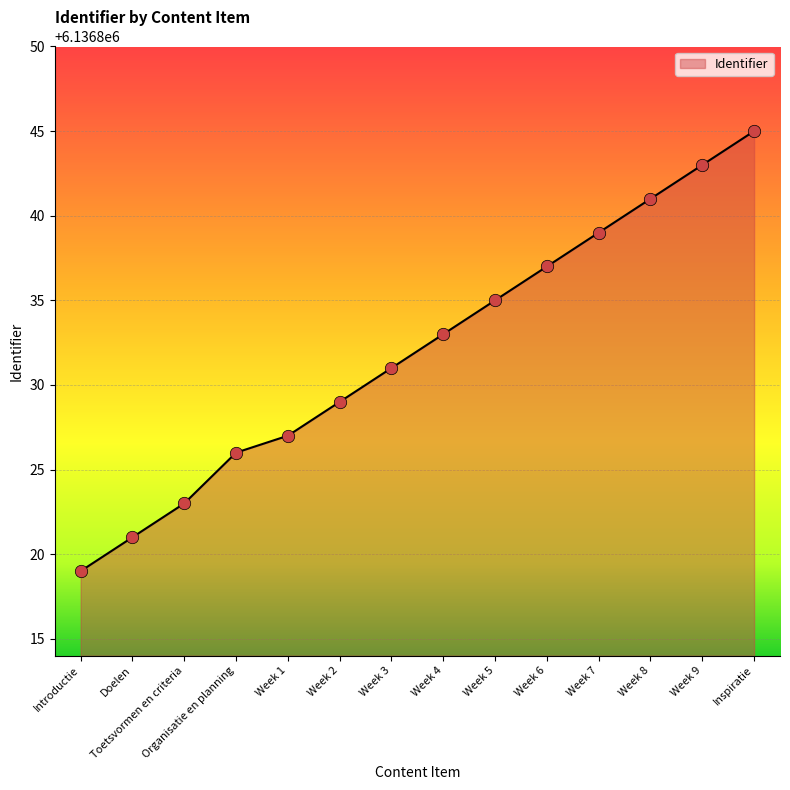

What is the change in value from Week 1 to Week 6?

+10